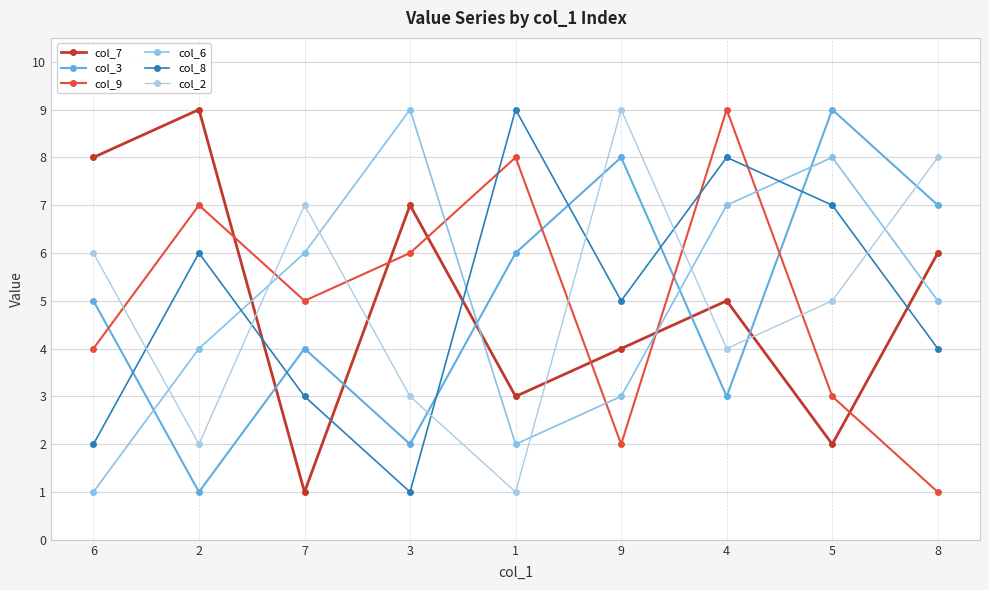

True or false: col_9 has a value of 9 at 4.

True